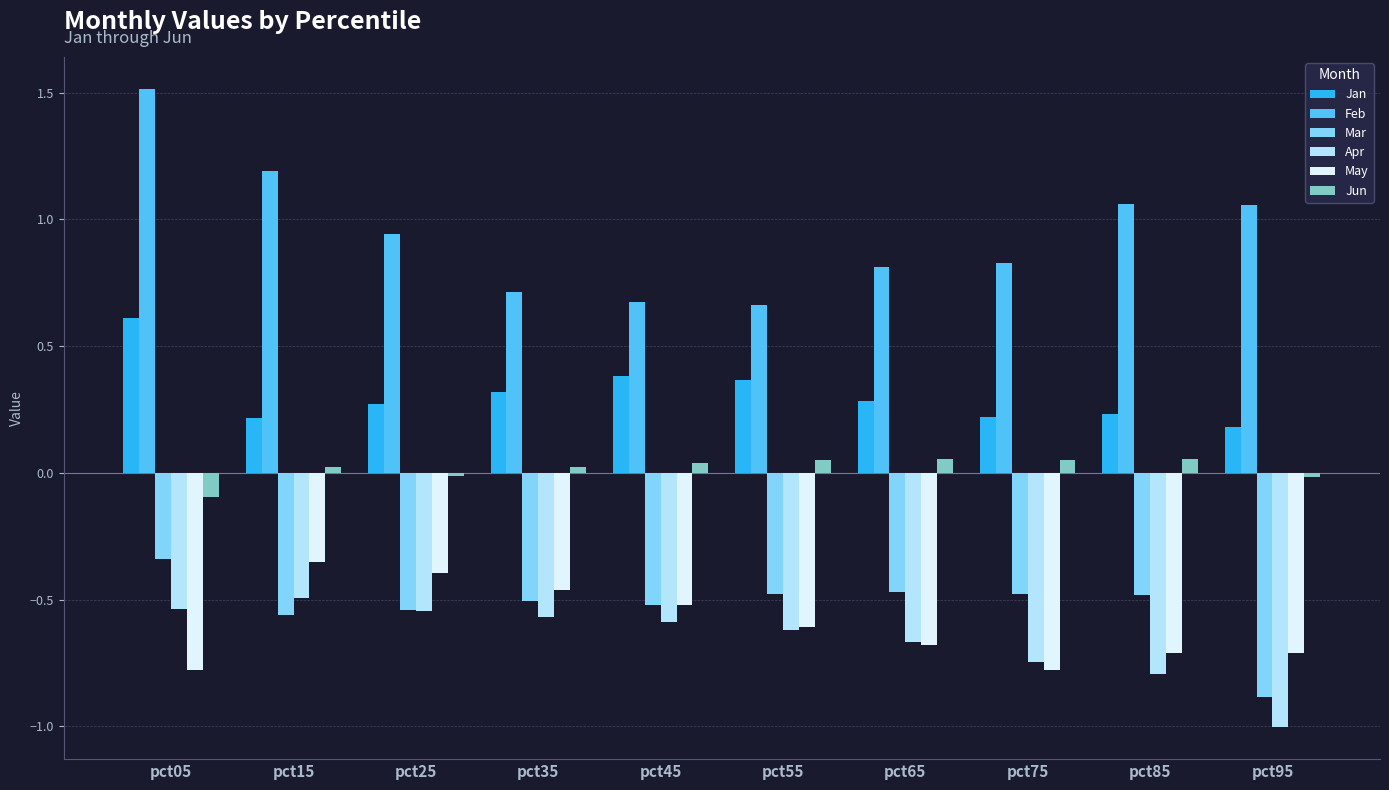

Which series has the largest range (max minus min)?

Feb